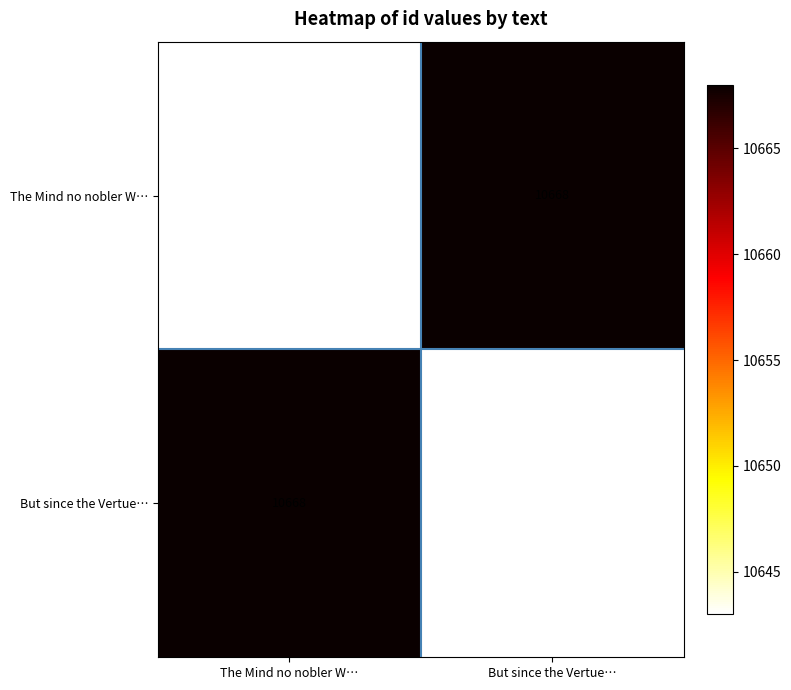

What is the spread (max minus min) of values at The Mind no nobler W…?

25